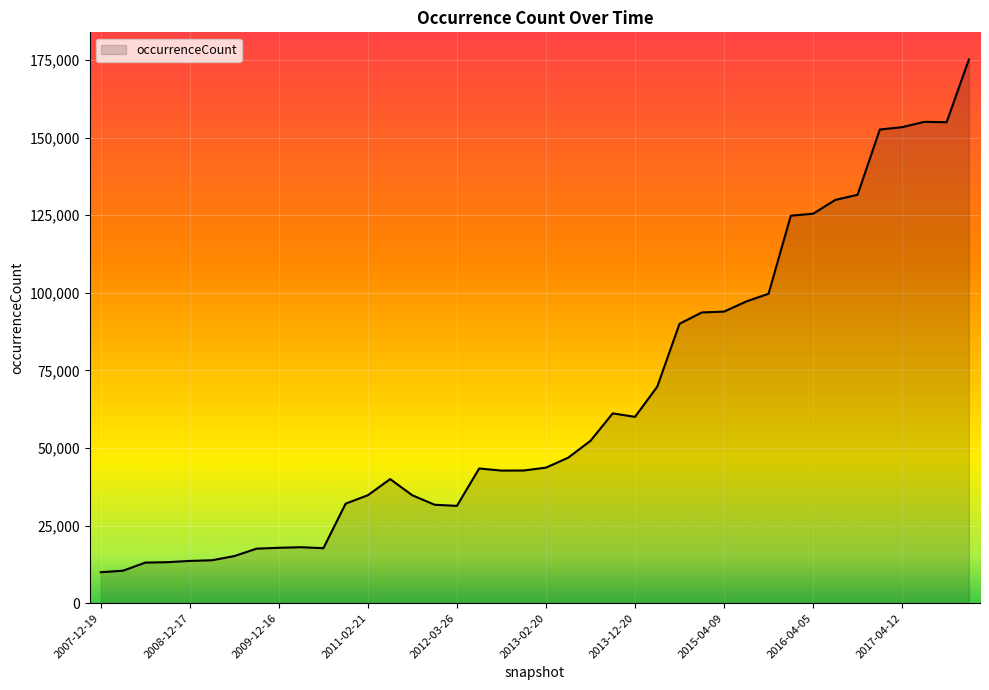

What is the difference between the maximum and minimum values?

165193